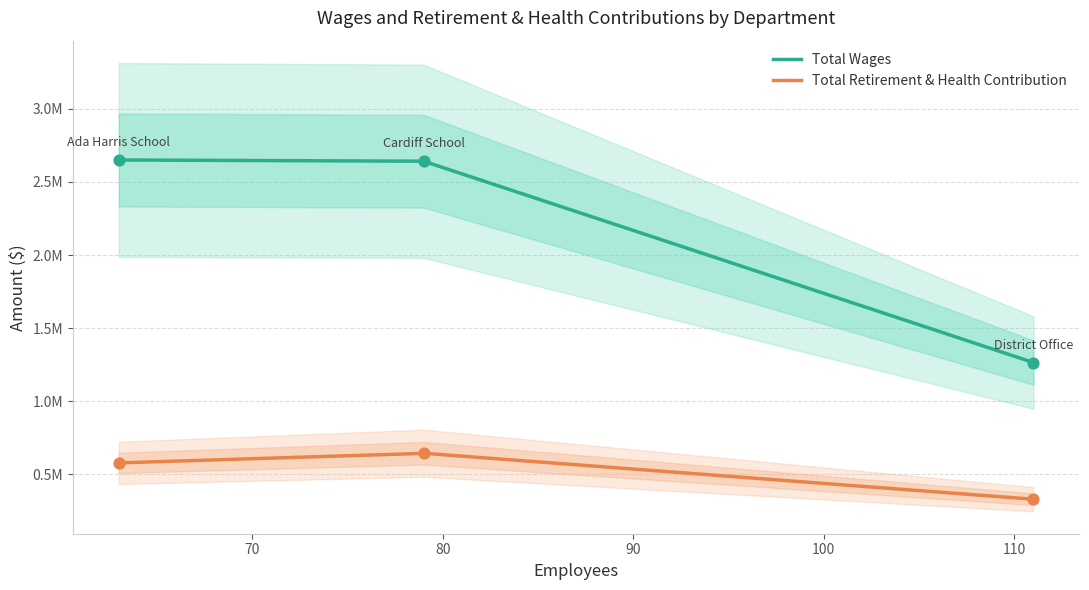

Which series reaches the maximum Y coordinate?

Total Wages